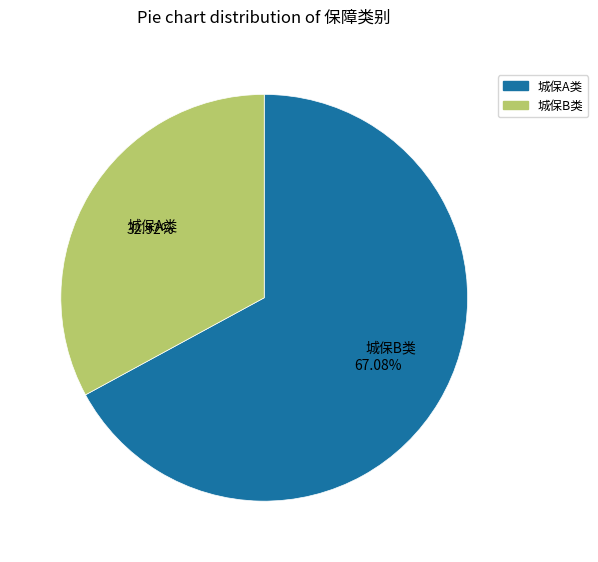

To the nearest percent, what is the difference between the largest and smallest slice percentages?

34%